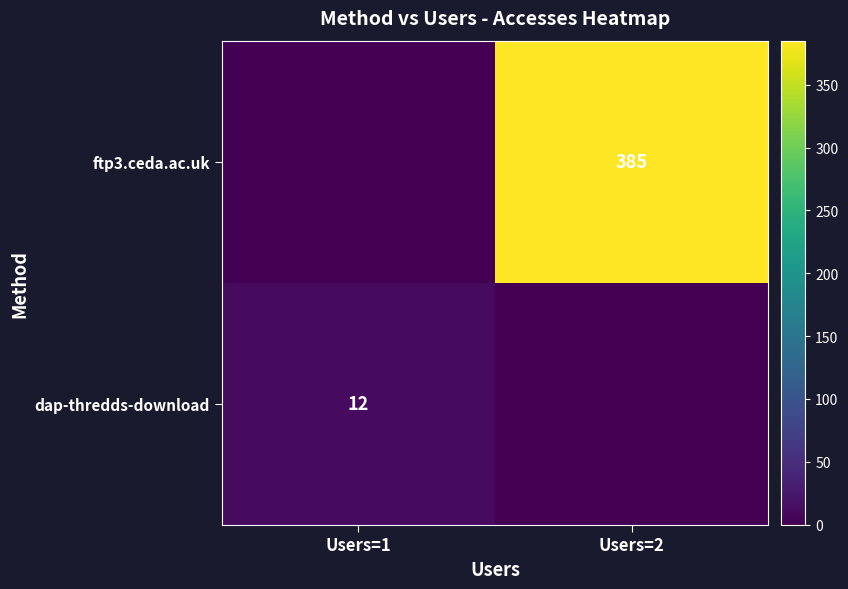

At which category is the sum across all series the highest?

Users=2